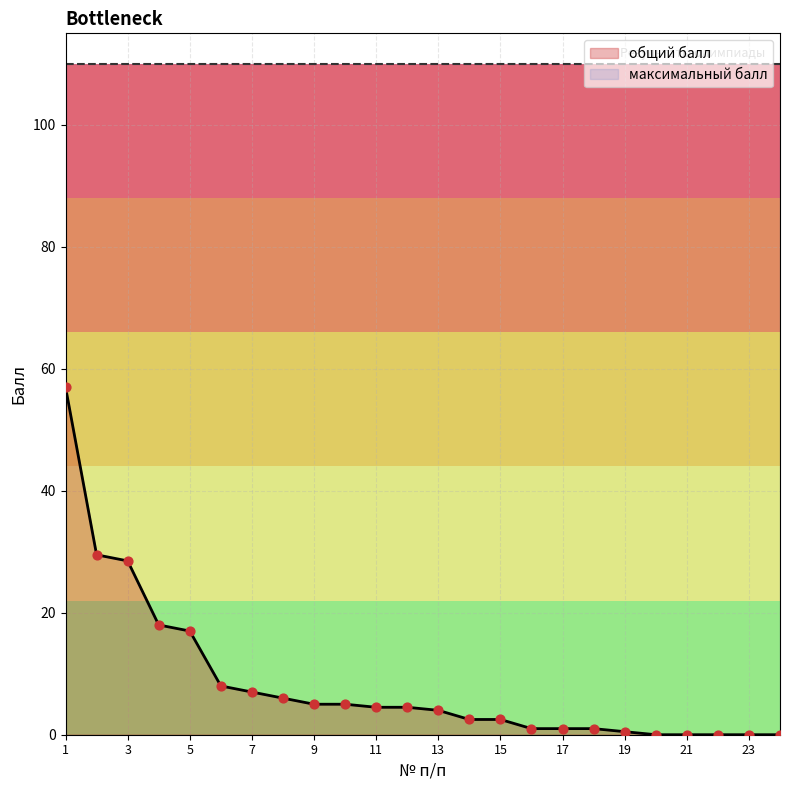

What is the change in value from 2 to 6?

-21.5